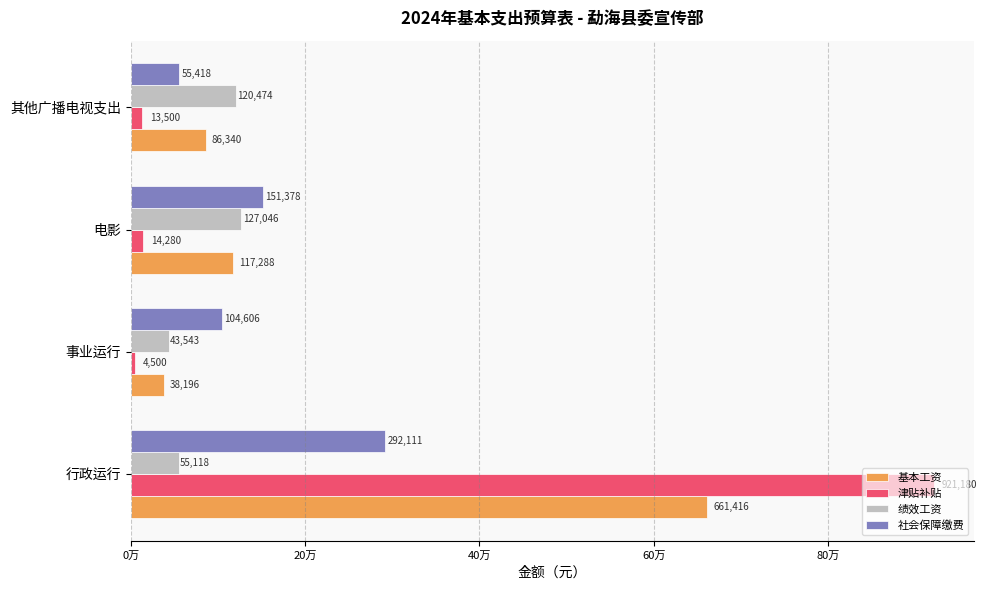

At which label does 津贴补贴 reach its minimum?

事业运行